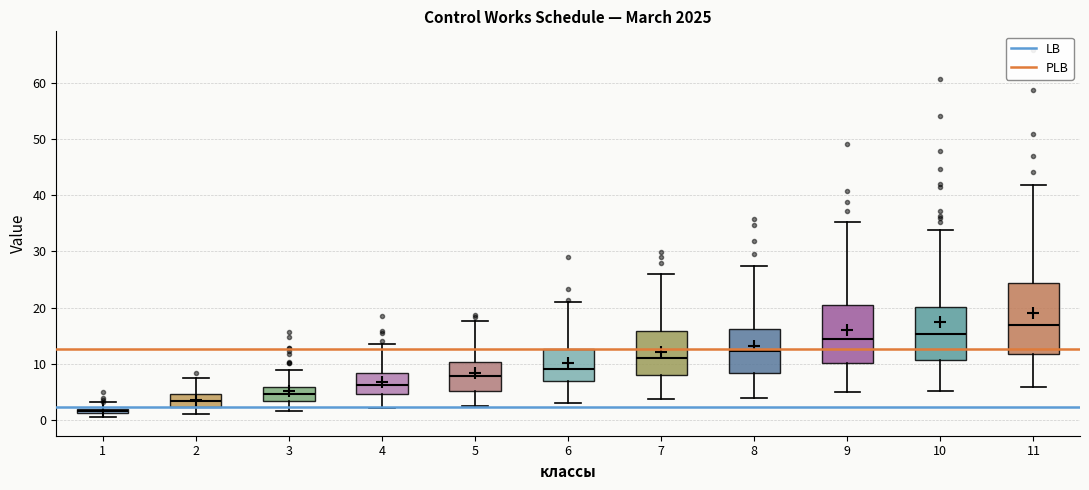

Which box's median line is the lowest?

1